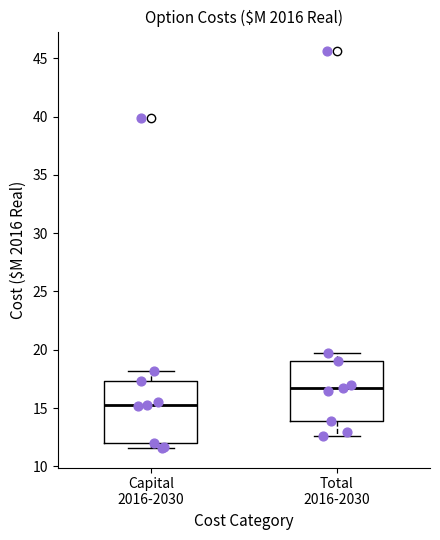

Which box's median line is the highest?

Total 2016-2030